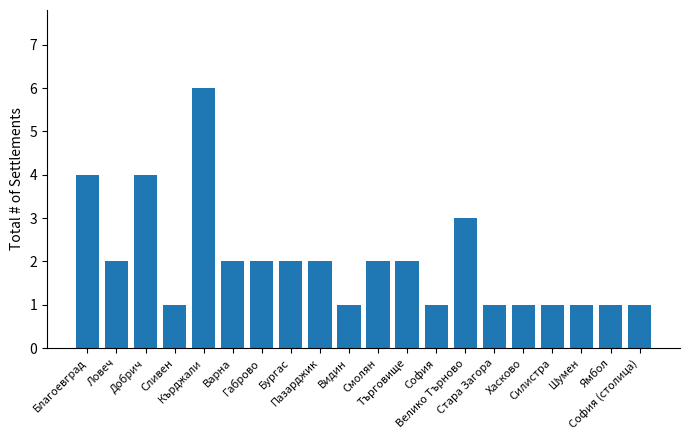

At which label does the data first exceed 2?

Благоевград